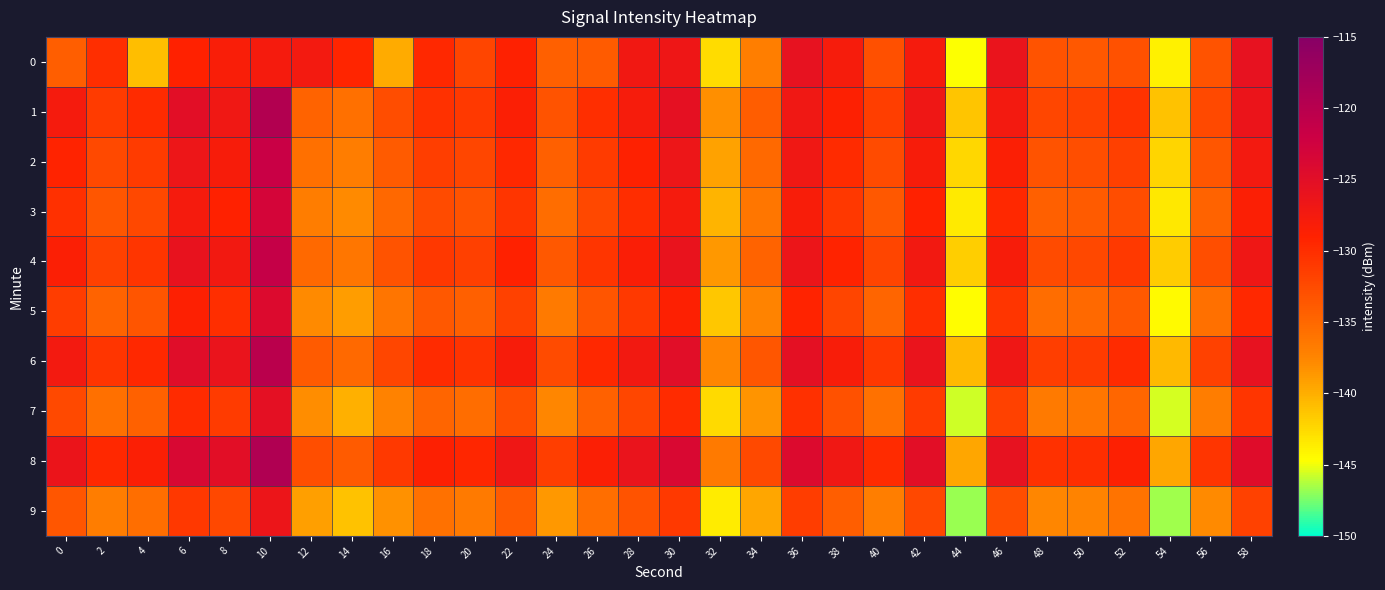

List the series in order of their peak value, highest first.

8, 1, 6, 4, 2, 3, 5, 7, 0, 9